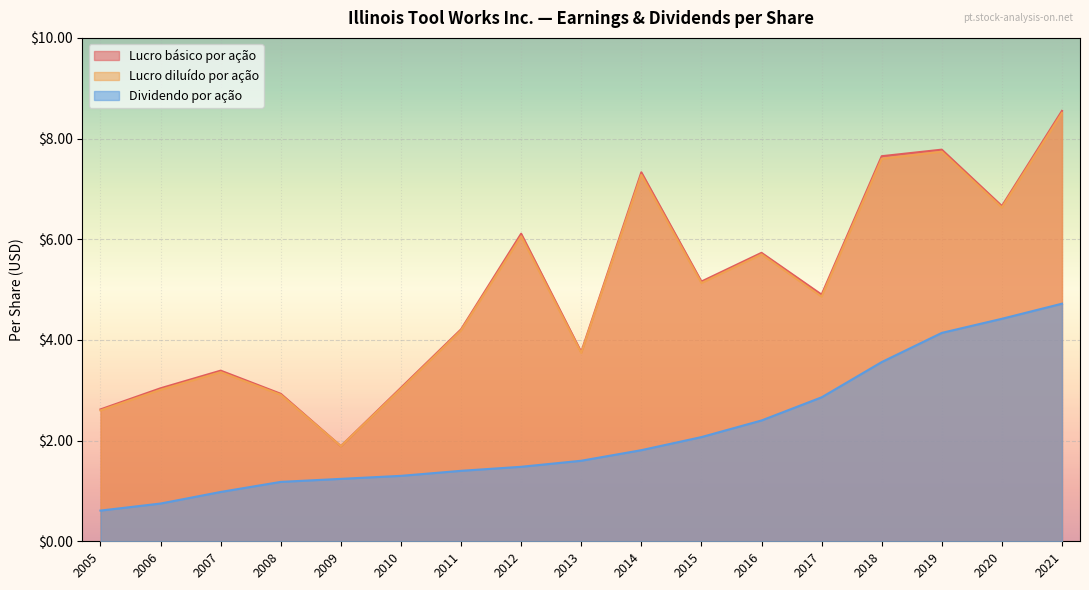

Which series changed the most between 2007 and 2010?

Lucro básico por ação